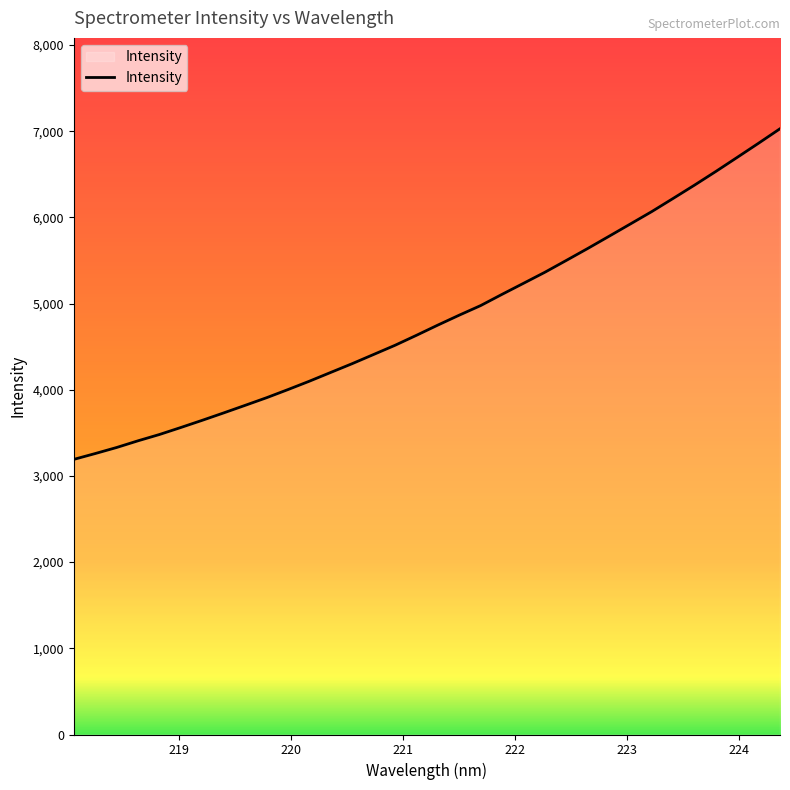

What is the difference between the maximum and minimum values?

3836.4